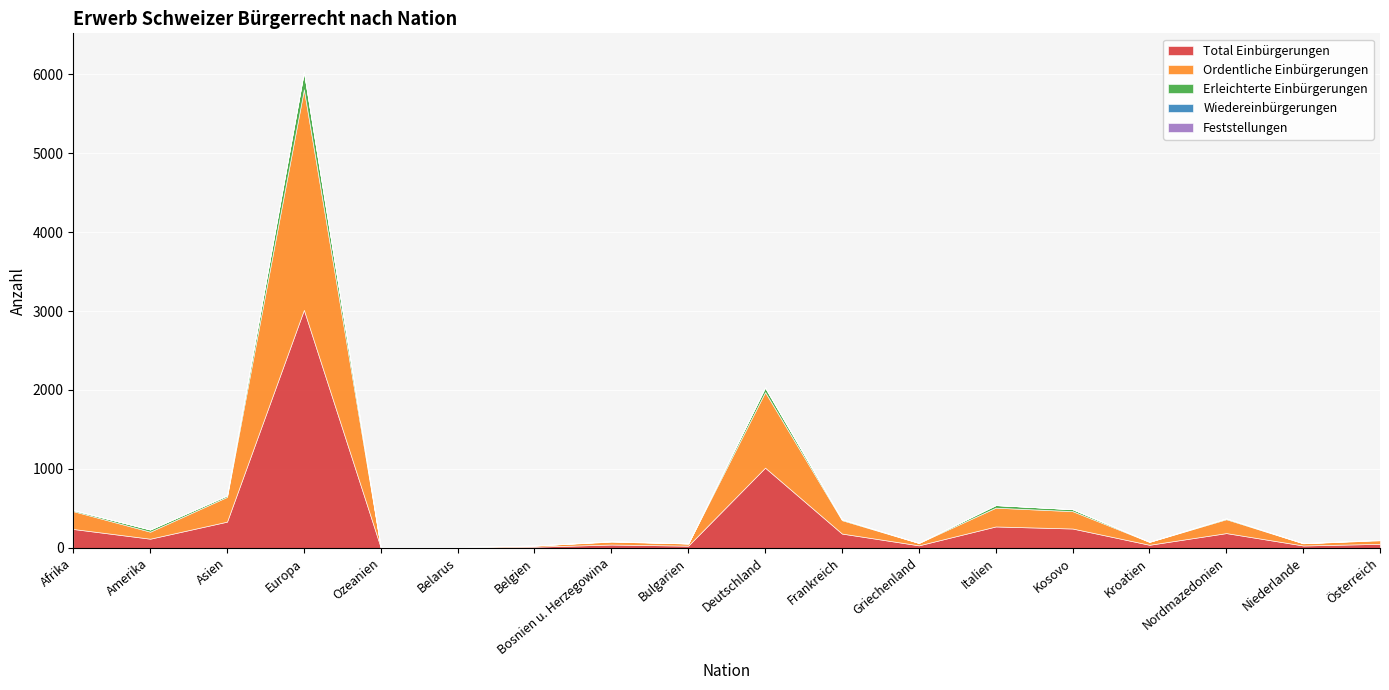

Does the chart display data point markers on the line(s)?

No